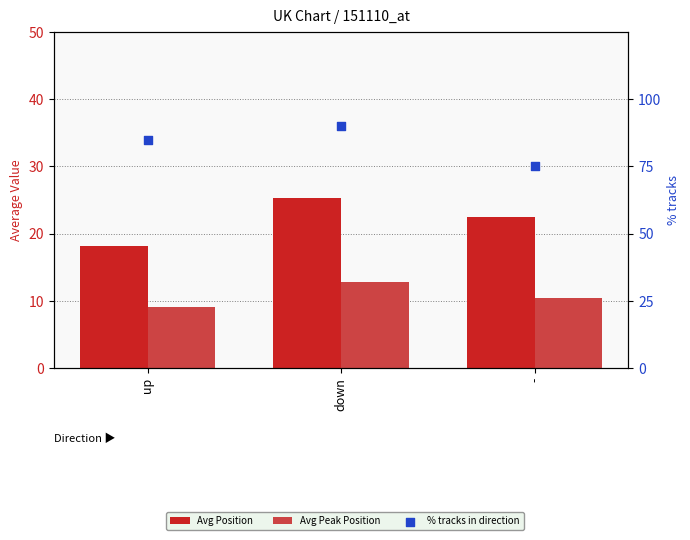

What are all the series names shown in the legend?

Avg Position, Avg Peak Position, % tracks in direction